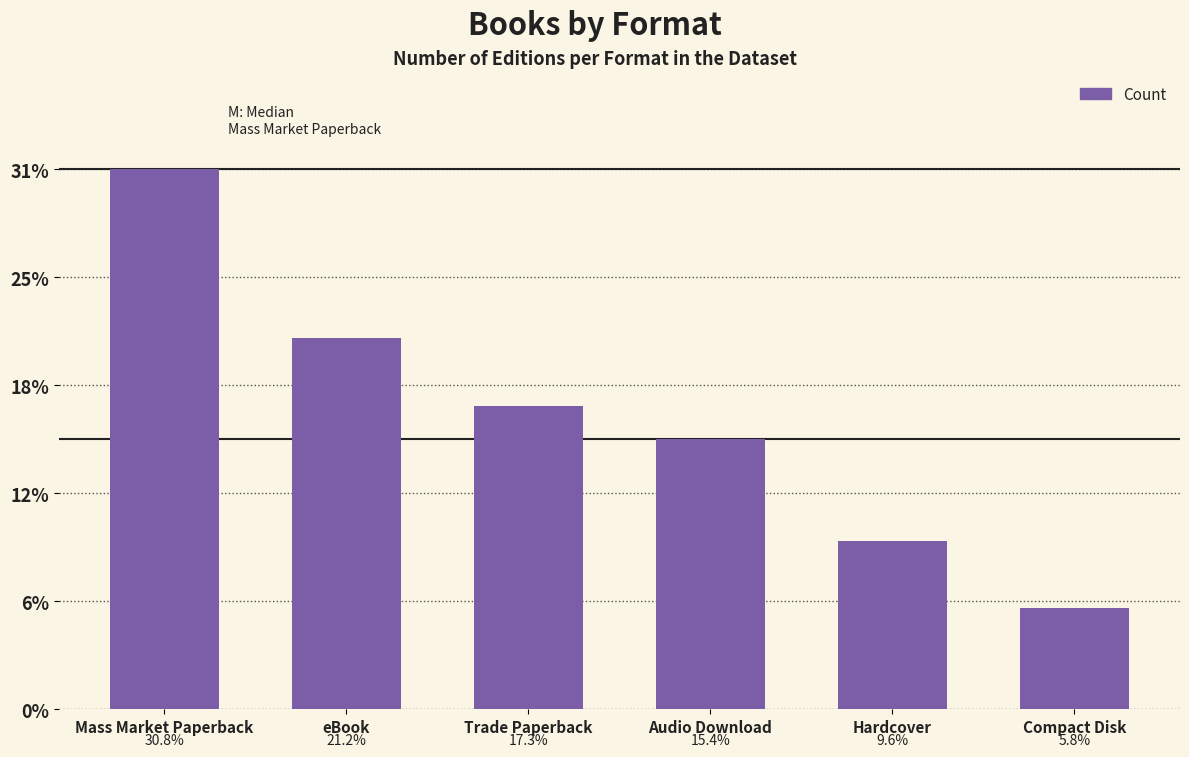

At which label is the value closest to 9?

Trade Paperback